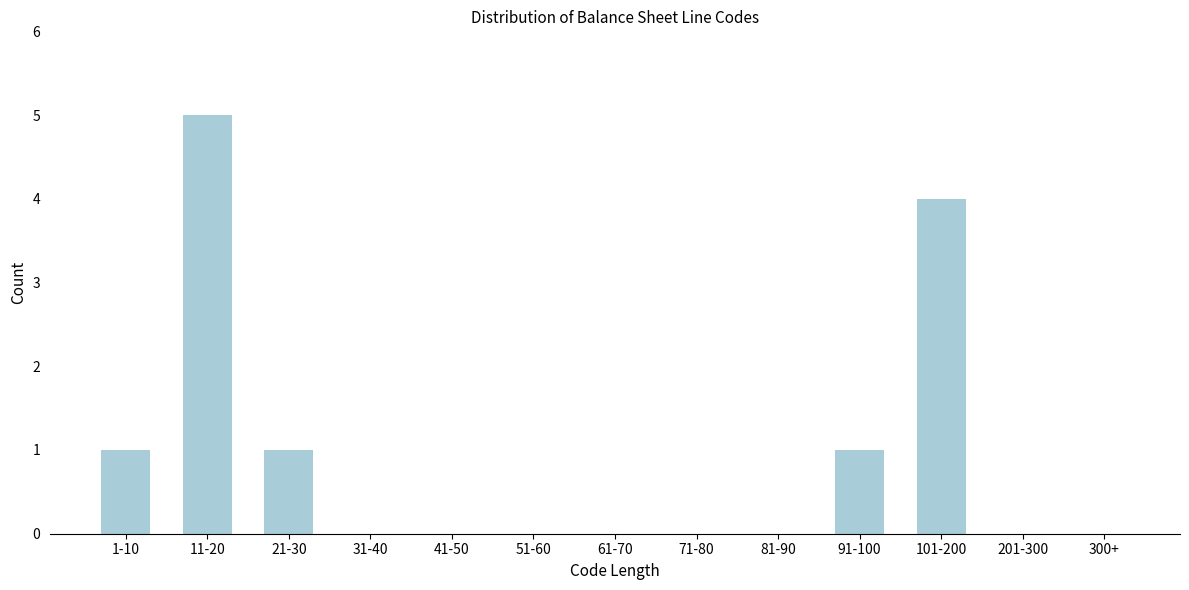

Reading left to right, what are all the values shown in this chart?

1-10=1	11-20=5	21-30=1	31-40=0	41-50=0	51-60=0	61-70=0	71-80=0	81-90=0	91-100=1	101-200=4	201-300=0	300+=0